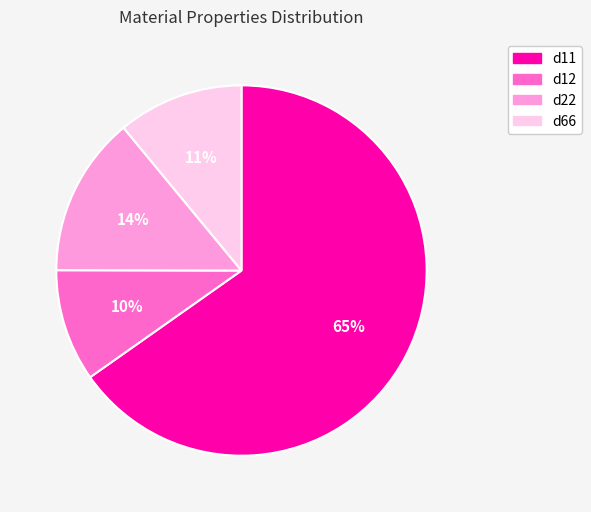

Which category has the biggest portion of the pie?

d11